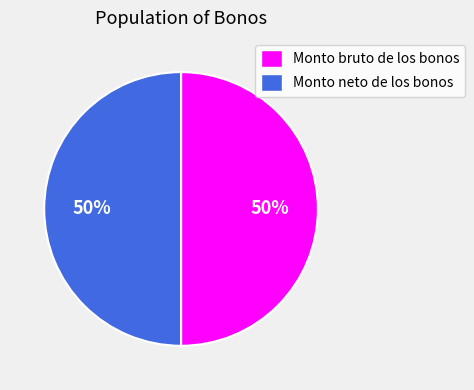

To the nearest percent, what is the combined percentage of Monto bruto de los bonos and Monto neto de los bonos?

100%